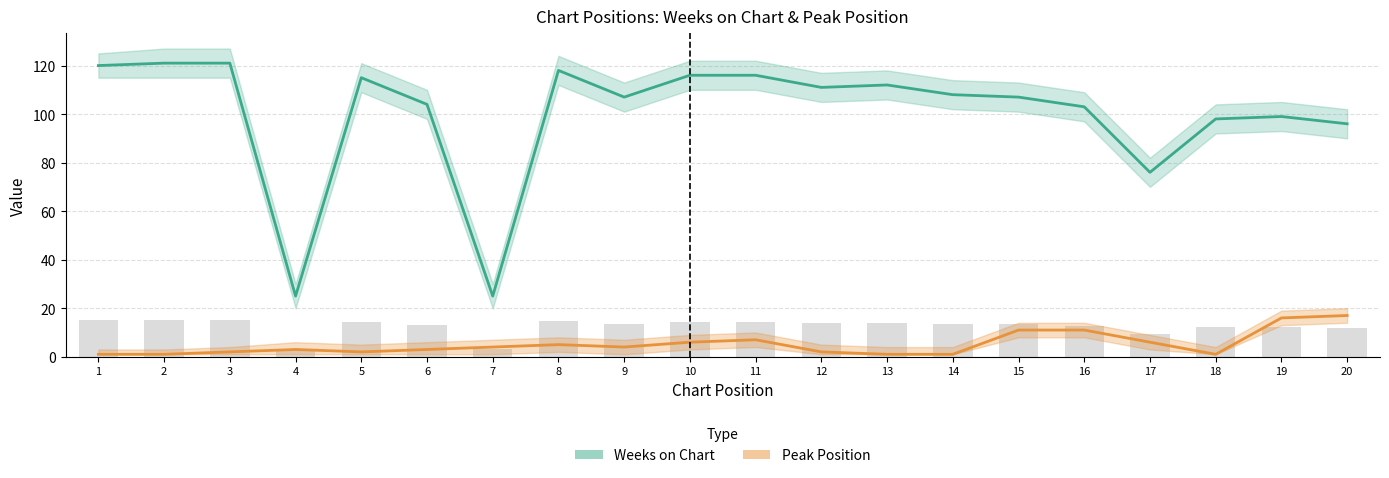

Reading left to right, list all the values displayed in this chart.

Weeks on Chart: 1=120	2=121	3=121	4=25	5=115	6=104	7=25	8=118	9=107	10=116	11=116	12=111	13=112	14=108	15=107	16=103	17=76	18=98	19=99	20=96
Peak Position: 1=1	2=1	3=2	4=3	5=2	6=3	7=4	8=5	9=4	10=6	11=7	12=2	13=1	14=1	15=11	16=11	17=6	18=1	19=16	20=17